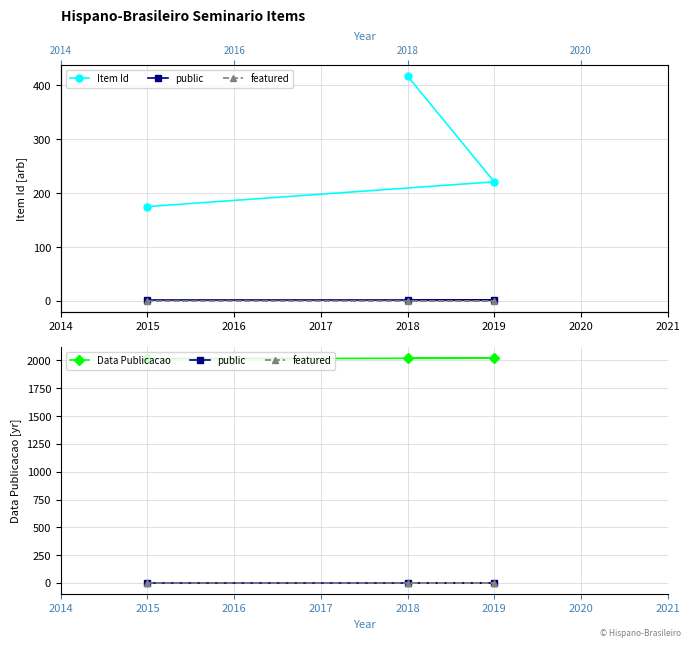

The Item Id series shows 365 at 2019. True or false?

False